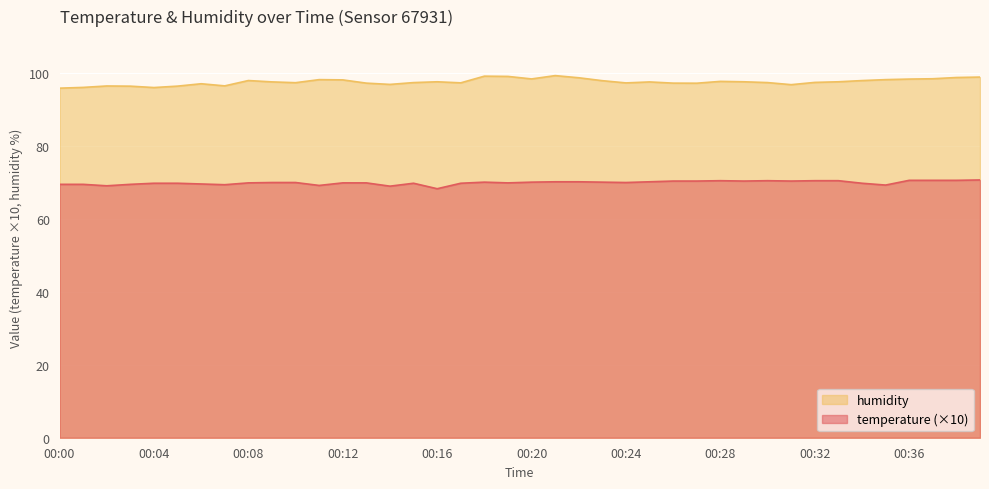

True or false: temperature and humidity cross at least once.

False